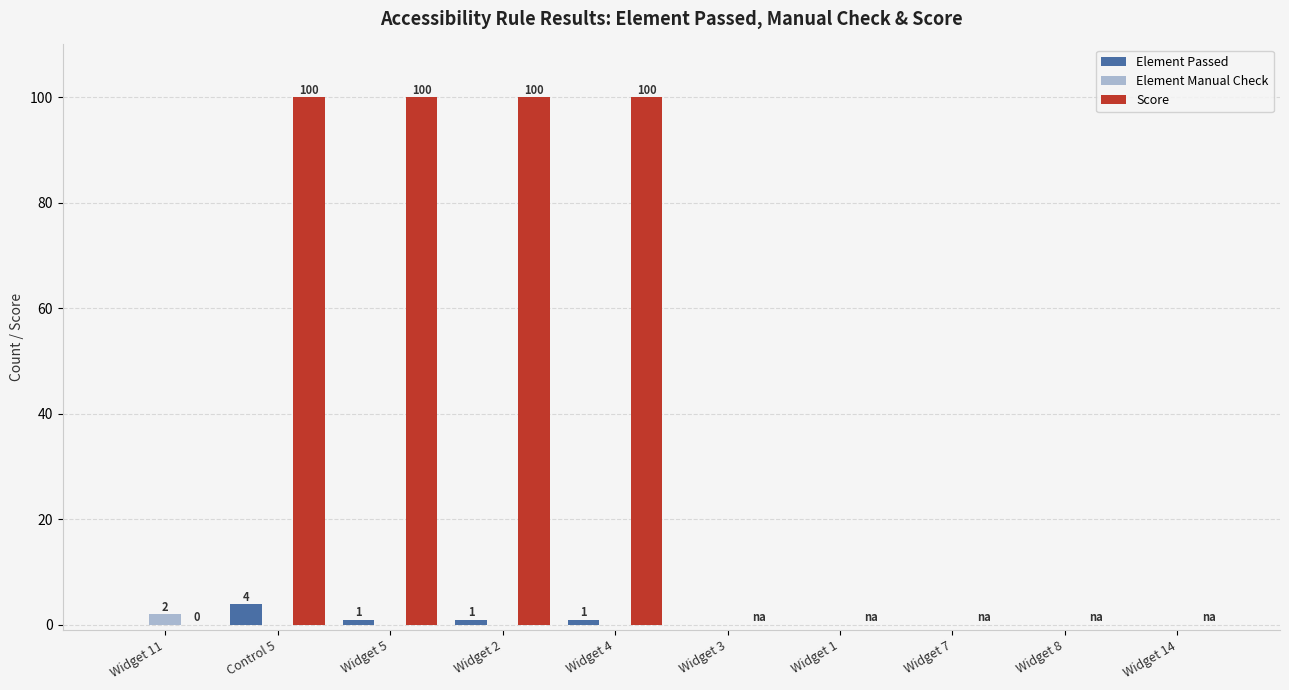

The value of Element Passed at Widget 1 is 0. True or false?

True